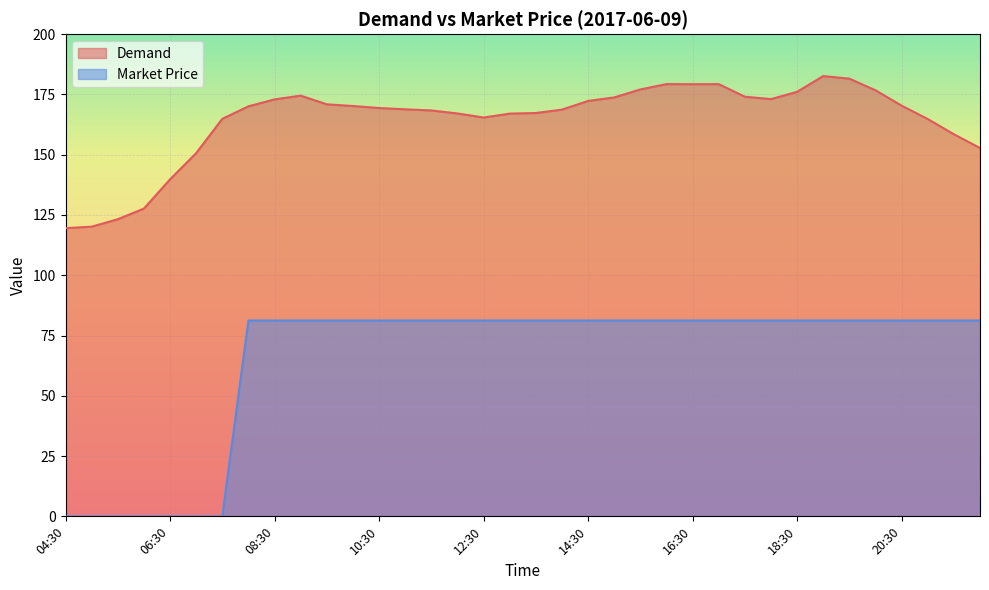

True or false: Demand has a value of 155.7 at 04:30.

False